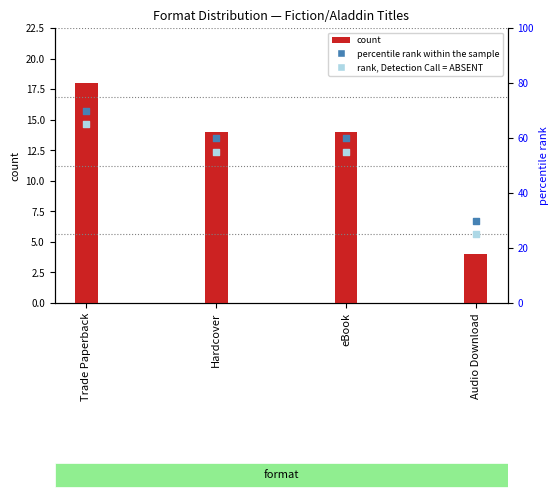

Which series has the widest spread of Y values?

percentile rank within the sample